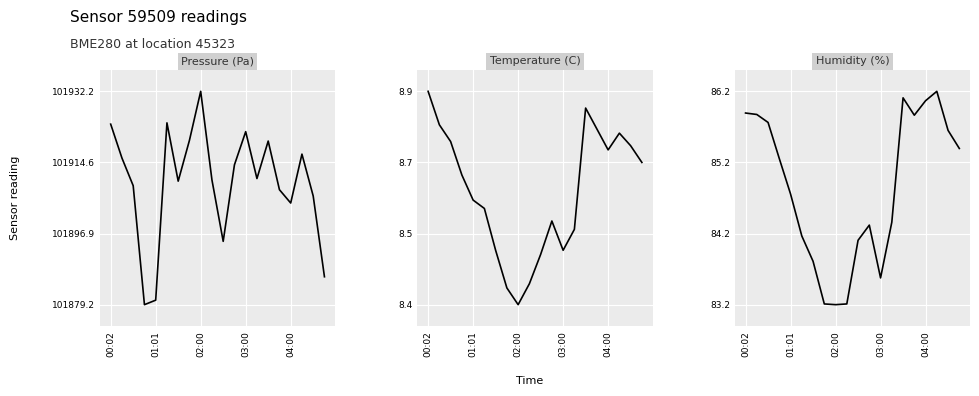

Is it true that pressure equals 139029.5 at 02:00?

False